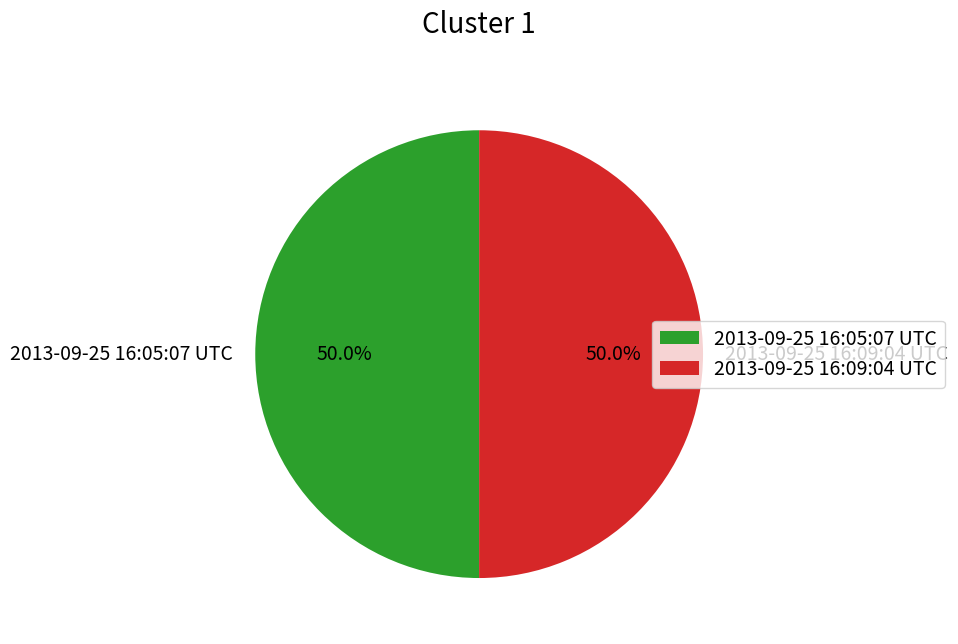

Approximately how many times larger is the value at 2013-09-25 16:05:07 UTC compared to 2013-09-25 16:09:04 UTC?

1.0